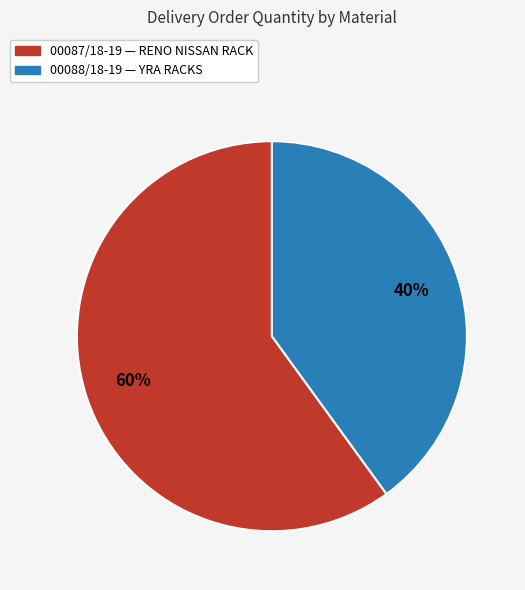

To the nearest percent, what is the average slice percentage?

50%